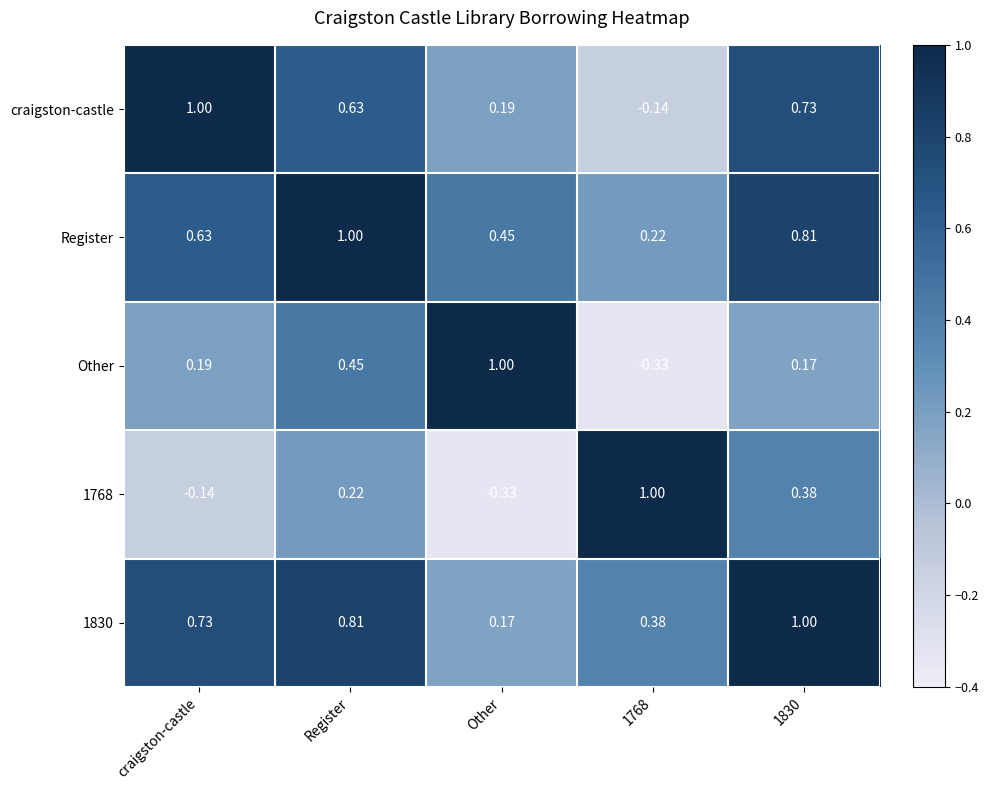

How many series are shown in this chart?

5